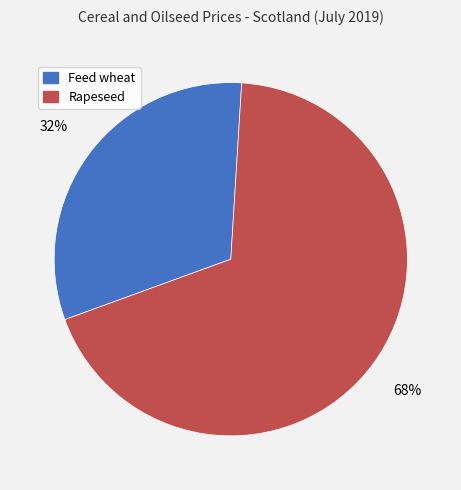

The Feed wheat slice represents 32% of the pie. True or false?

True